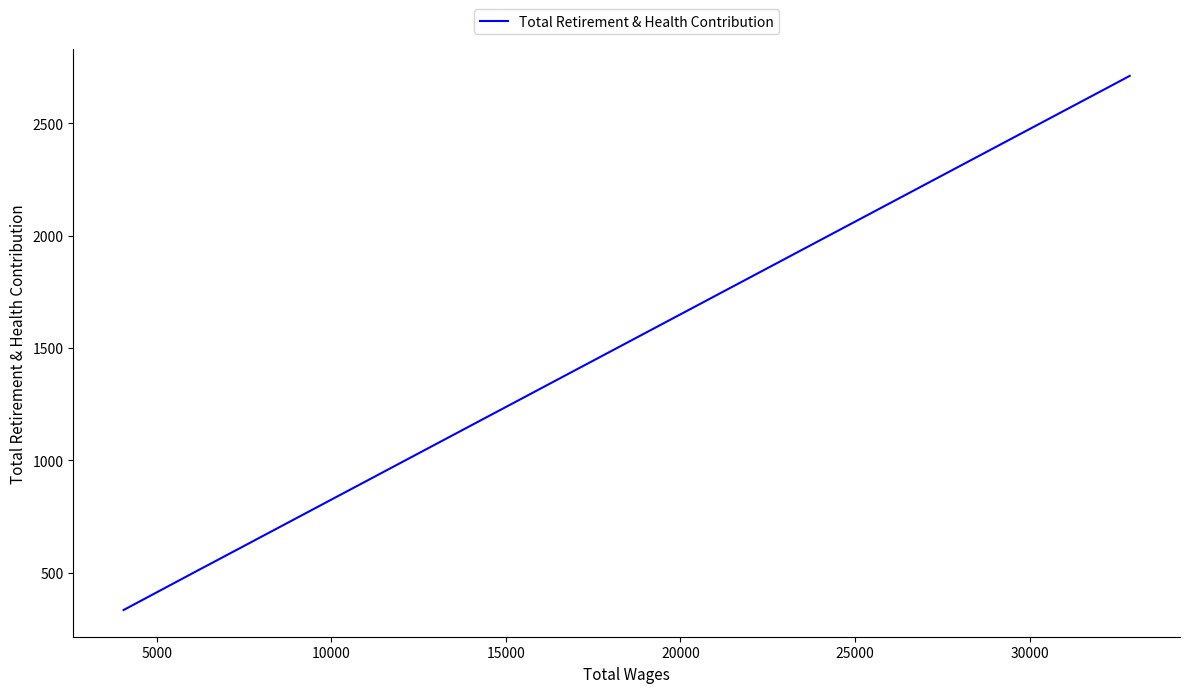

How many series are shown in this chart?

1